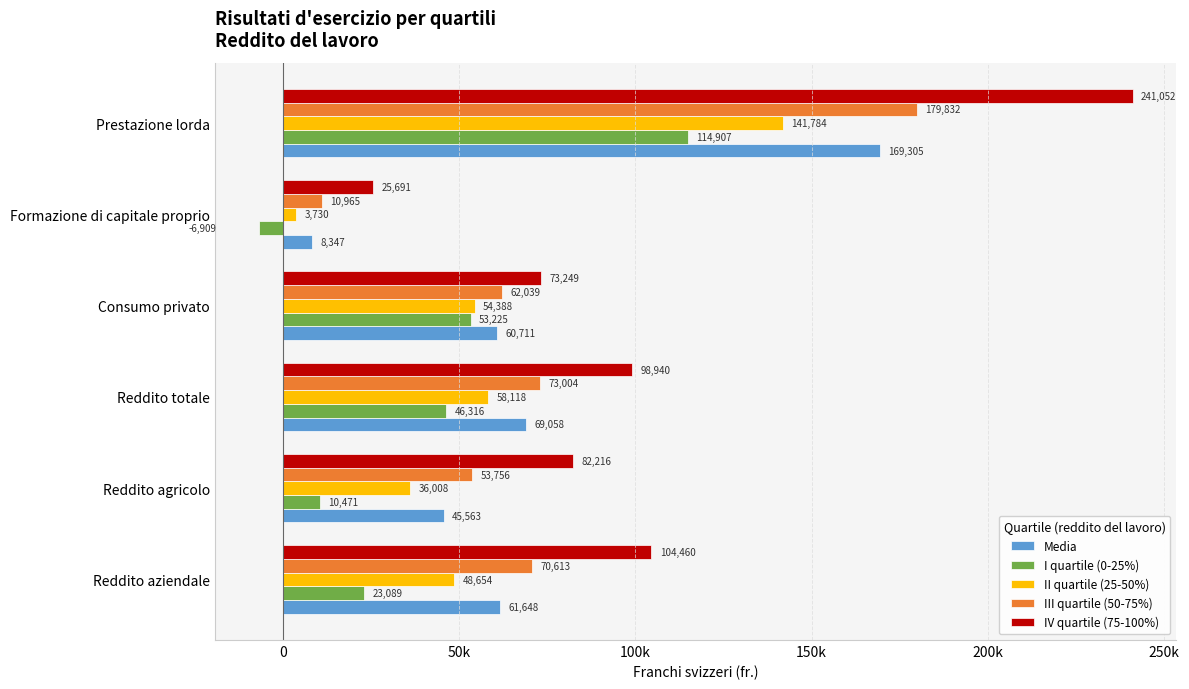

What are all the series names shown in the legend?

Media, I quartile (0-25%), II quartile (25-50%), III quartile (50-75%), IV quartile (75-100%)